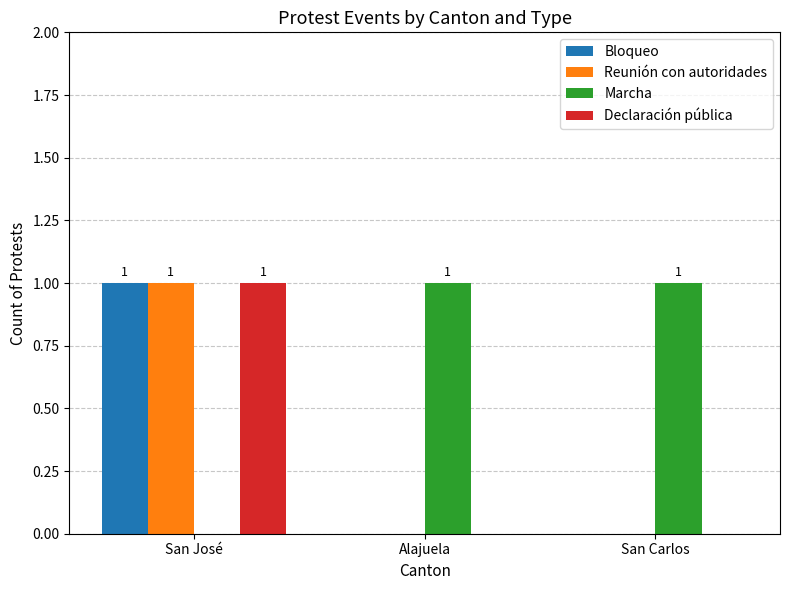

Reading left to right, transcribe all the data shown in this chart.

Bloqueo: San José=1	Alajuela=0	San Carlos=0
Reunión con autoridades: San José=1	Alajuela=0	San Carlos=0
Marcha: San José=0	Alajuela=1	San Carlos=1
Declaración pública: San José=1	Alajuela=0	San Carlos=0